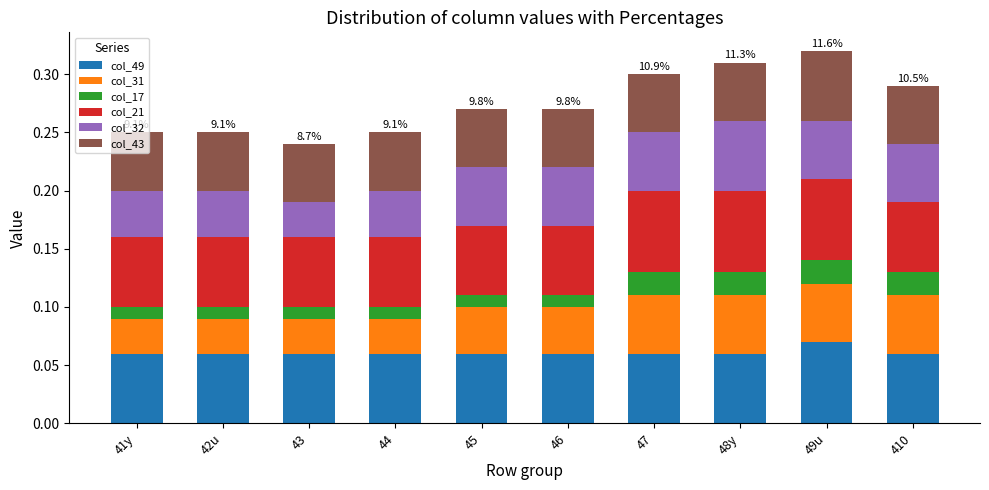

At which label does col_49 reach its peak?

49u